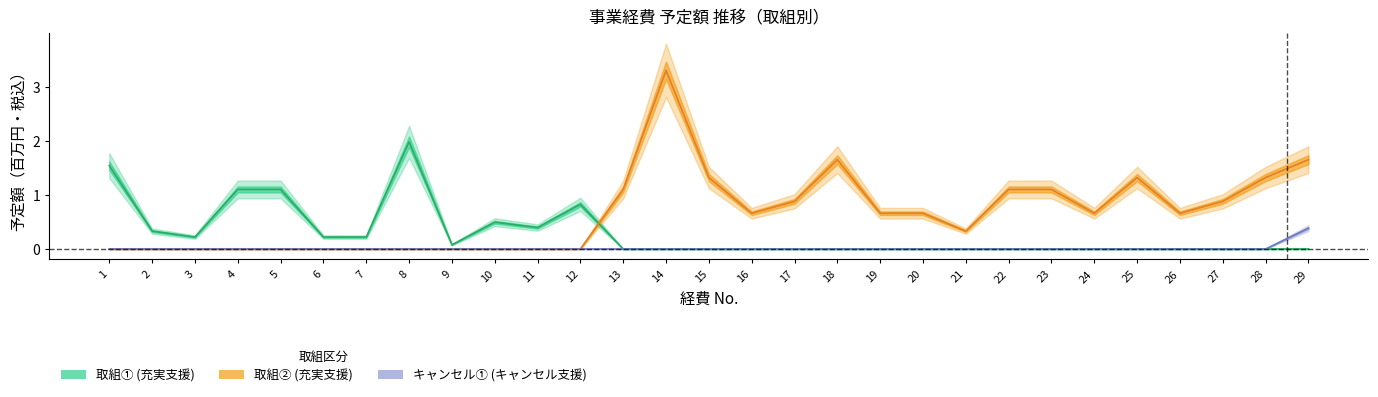

What is the total value across all series at 16?

0.7